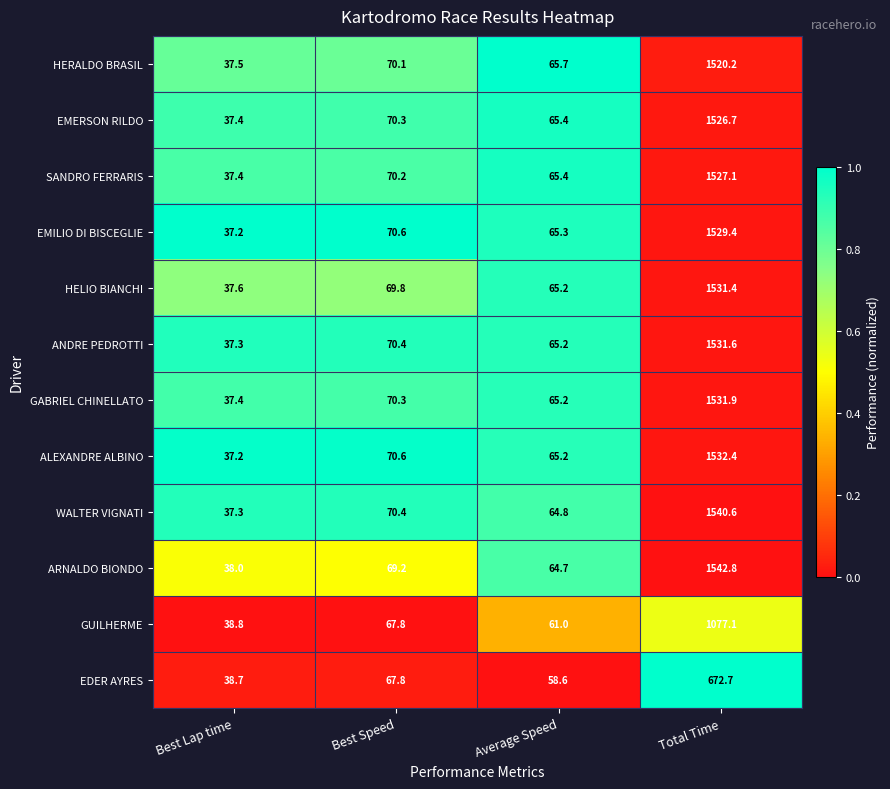

What value does the GUILHERME series have at Average Speed?

61.0